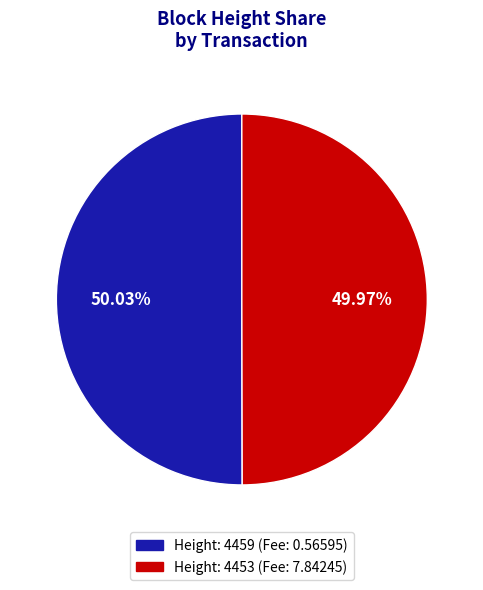

Count the number of slices in the pie.

2